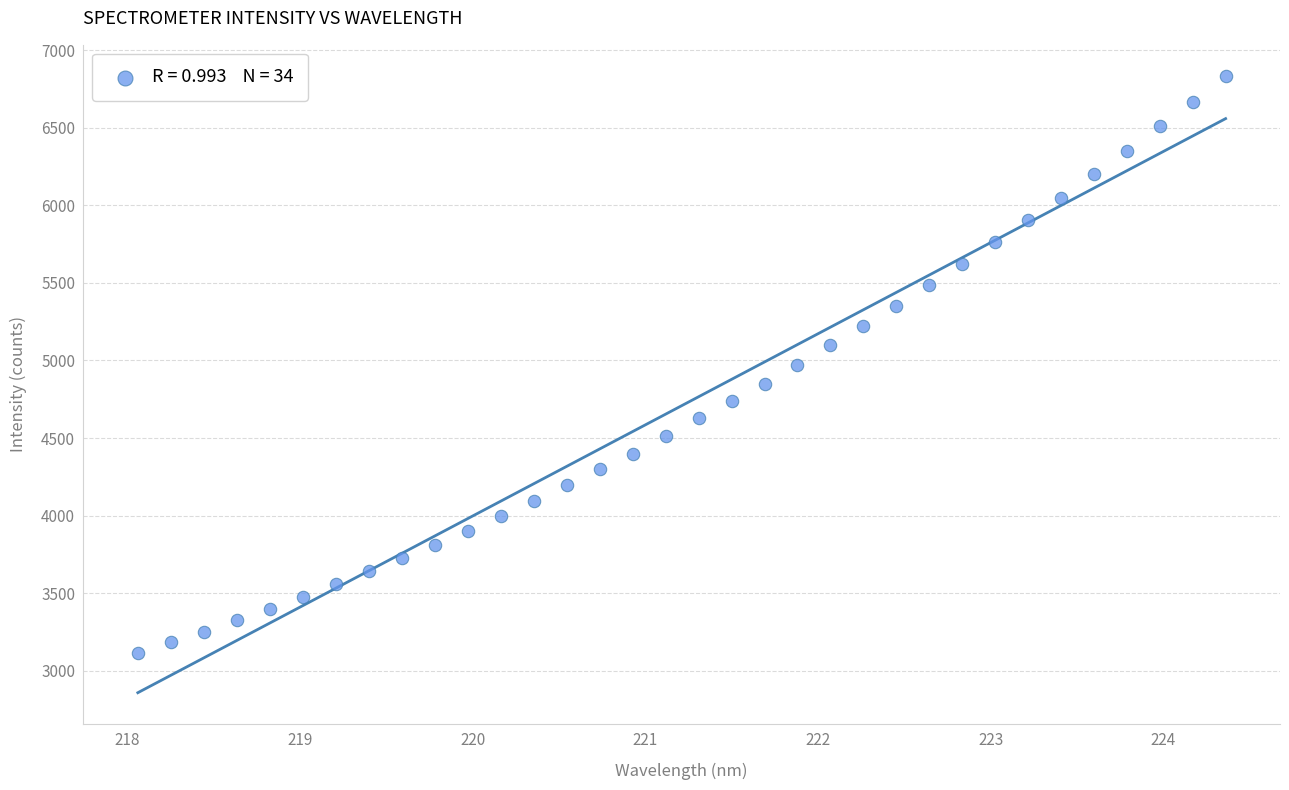

What is the range of Y values (max minus min)?

3722.1